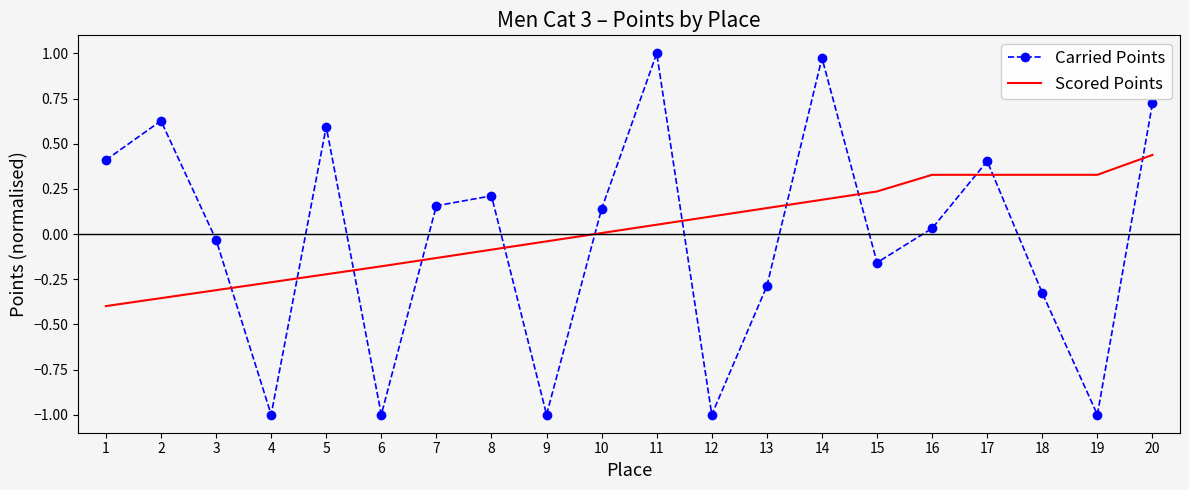

What are all the series names shown in the legend?

Carried Points, Scored Points